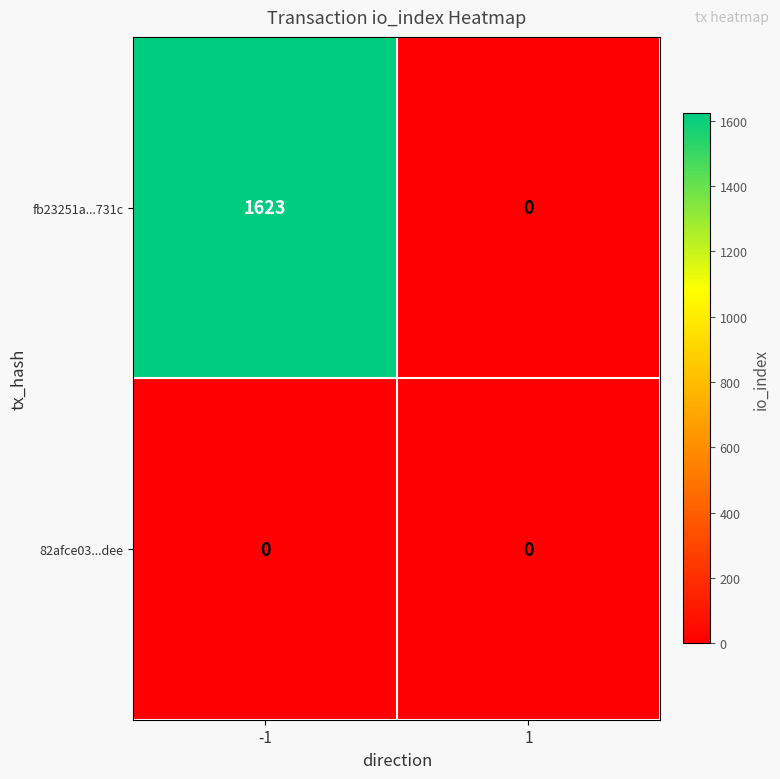

True or false: fb23251a...731c has a value of 0 at 1.

True